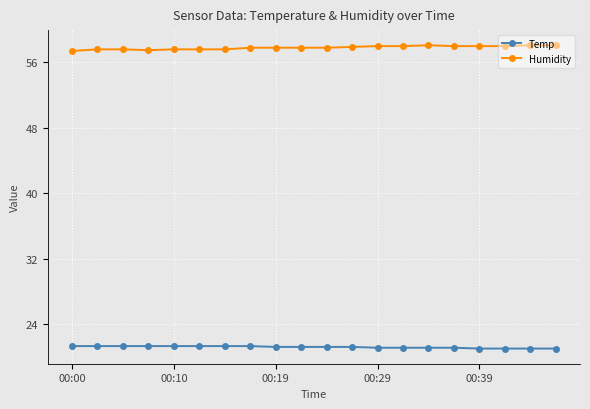

True or false: Humidity and Temp intersect in this chart.

False